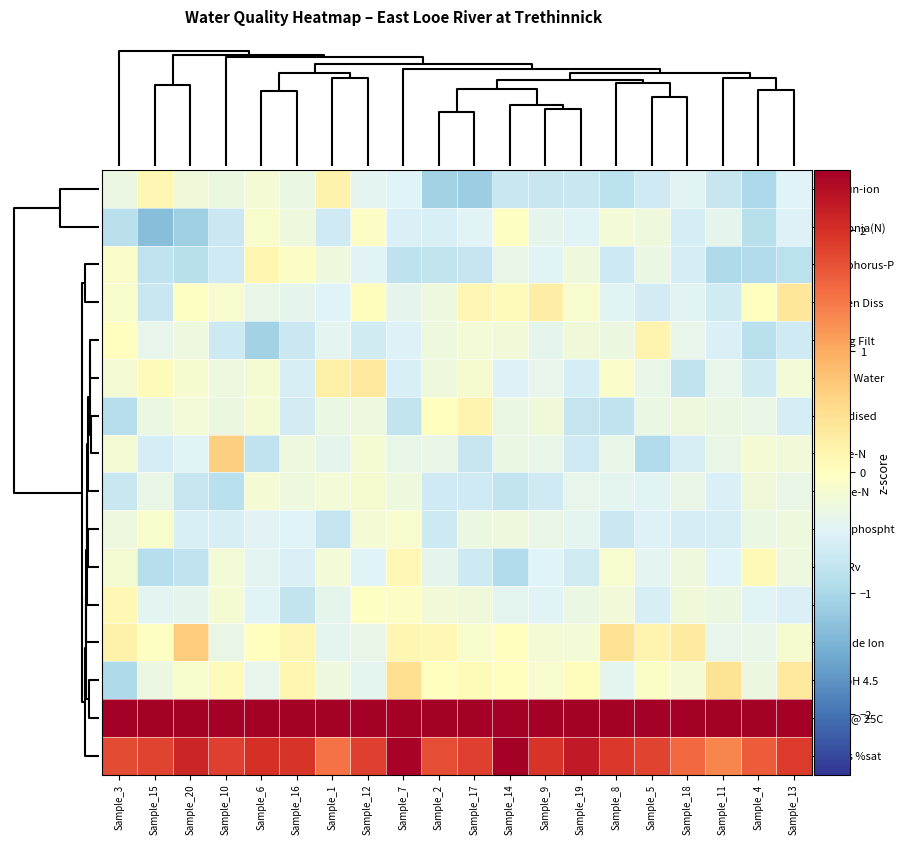

At which category does the chart reach its minimum across all series?

Sample_15